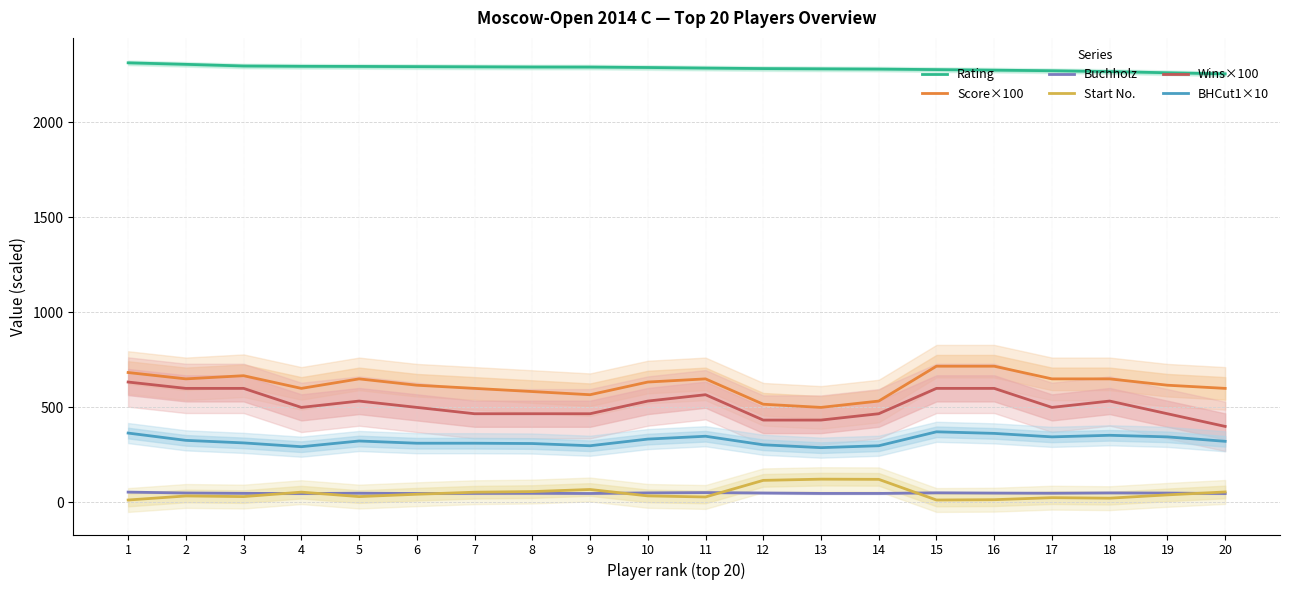

What is the difference between the maximum and minimum values in the Buchholz series?

7.5